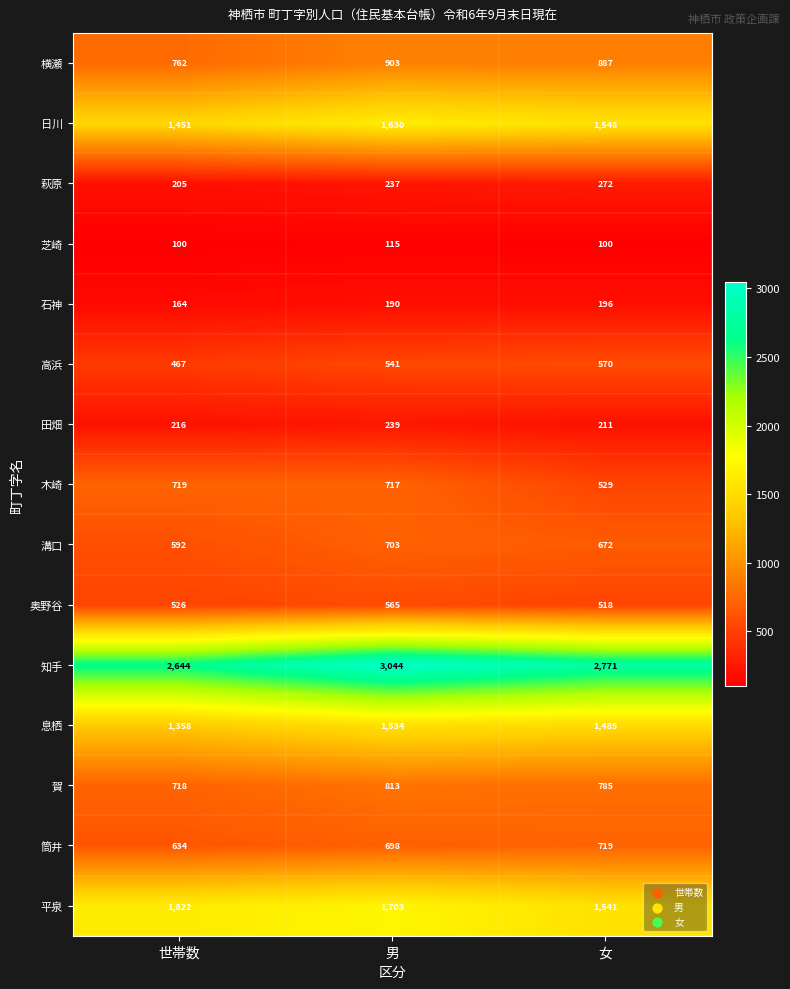

What is the difference between the 横瀬 values at 世帯数 and 女?

125